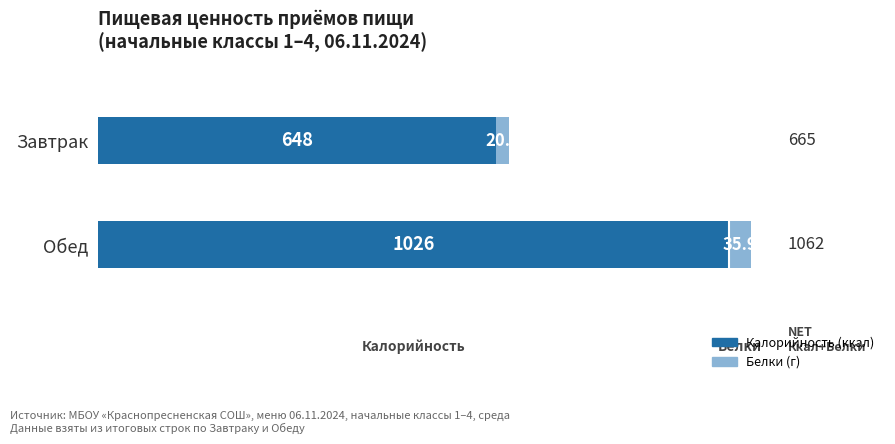

What are all the series names shown in the legend?

Калорийность (ккал), Белки (г)